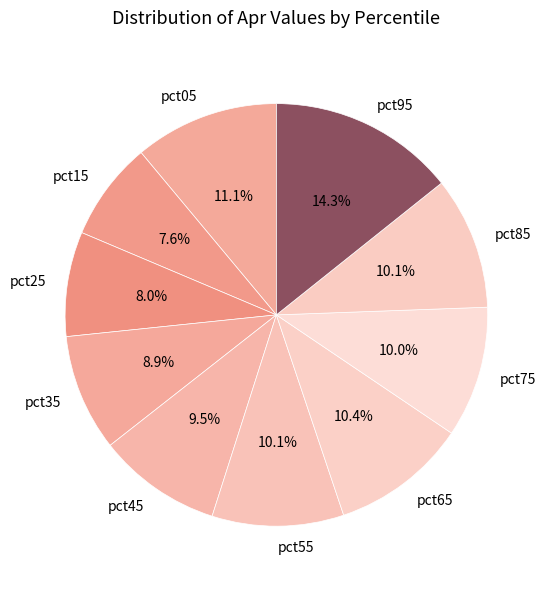

The pct15 slice represents 8% of the pie. True or false?

True